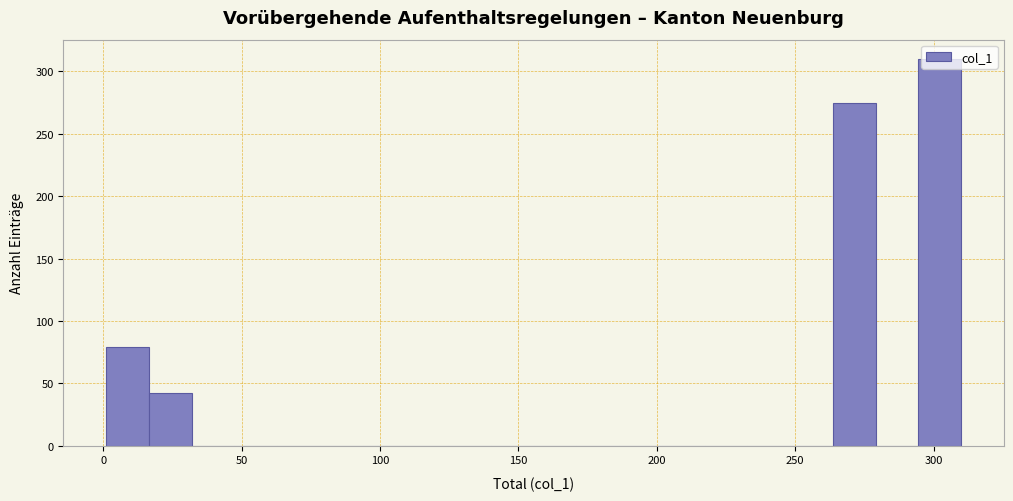

Around what value on the x-axis is the tallest bar? Give the approximate position of its centre, as read against the axis.

300